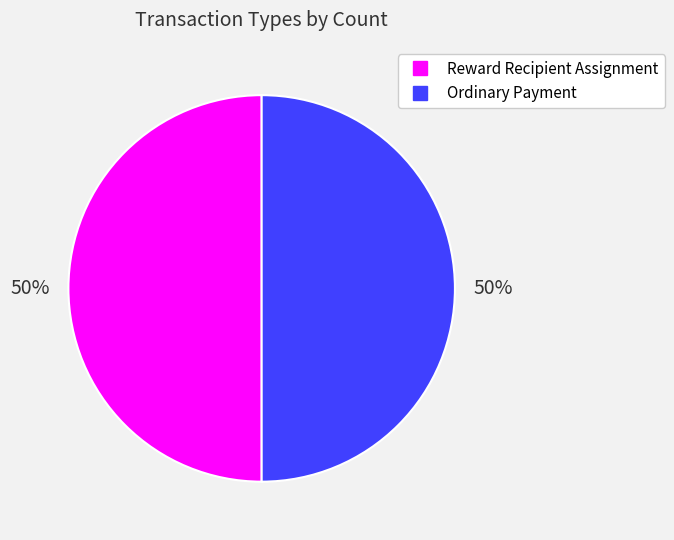

To the nearest percent, what is the average slice percentage?

50%